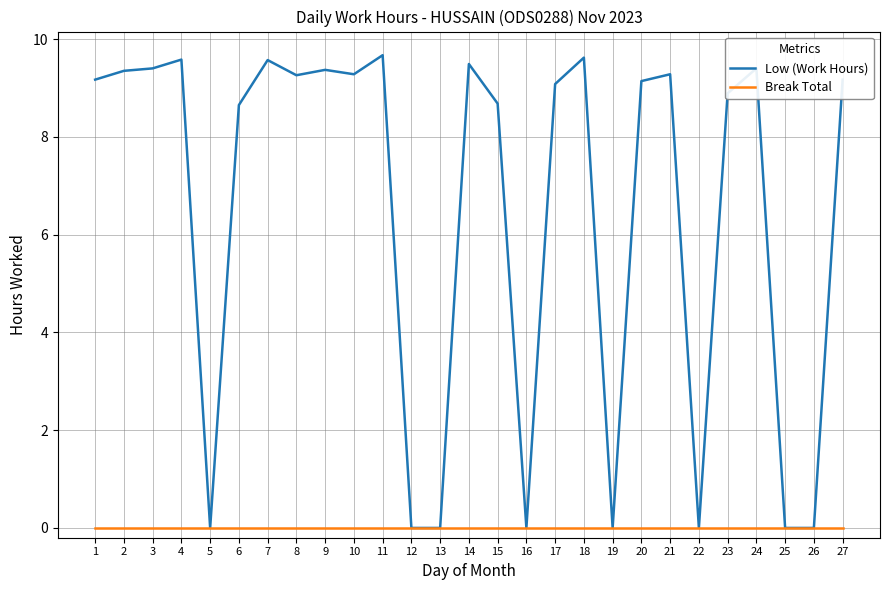

Which series has the largest range (max minus min)?

Low (Work Hours)